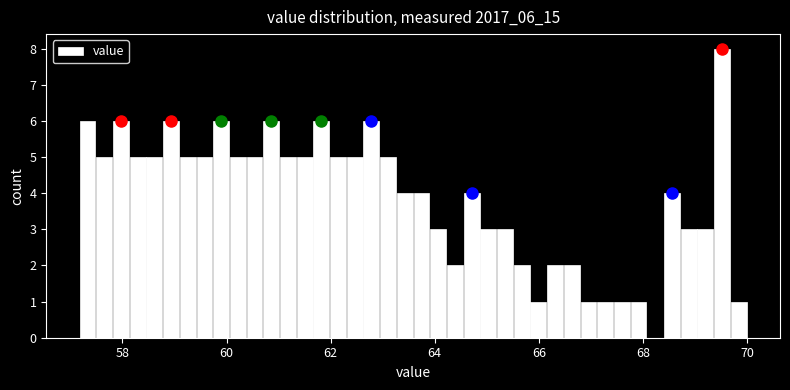

Read against the x-axis, roughly where is the centre of the tallest bar?

69.6